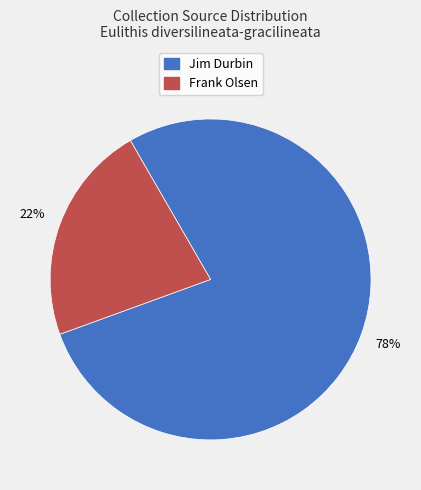

To the nearest percent, what is the average slice percentage?

50%